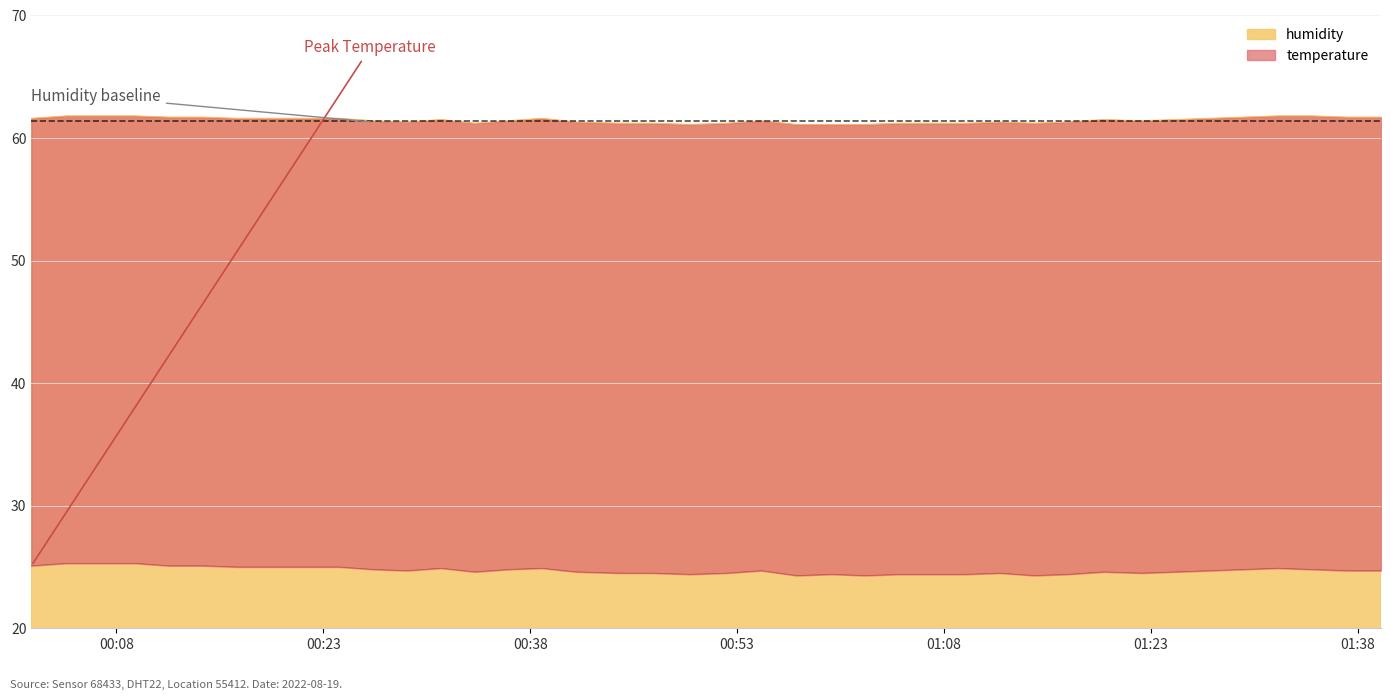

Approximately how many times larger is the value at 2022-08-19T01:02:20 compared to 2022-08-19T00:31:32?

1.0